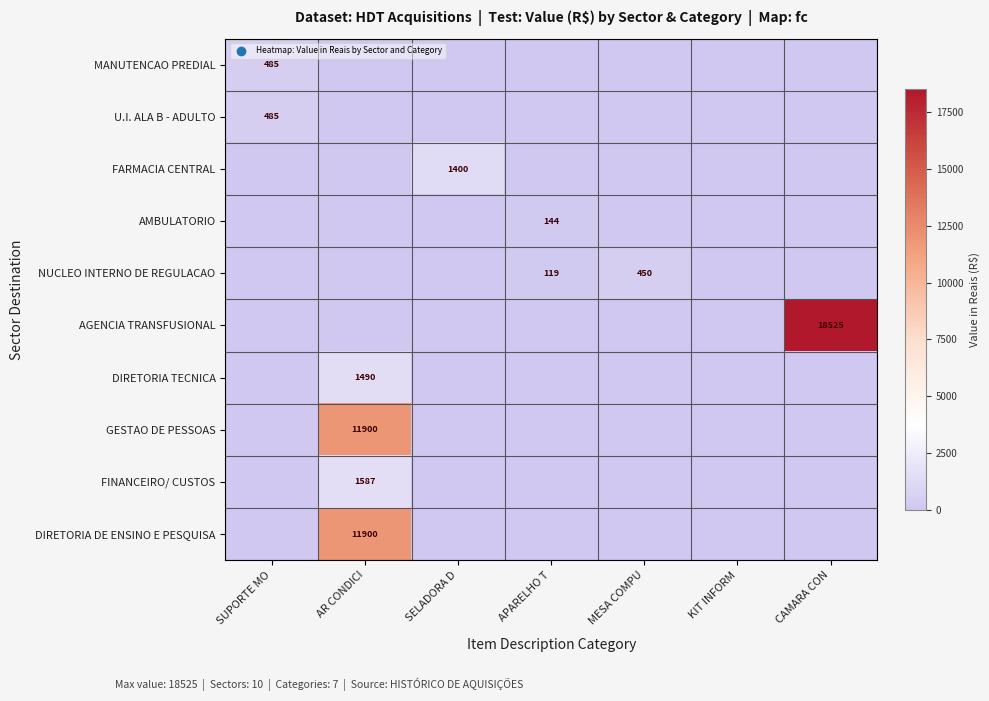

The value of FARMACIA CENTRAL at SELADORA D is 2332. True or false?

False